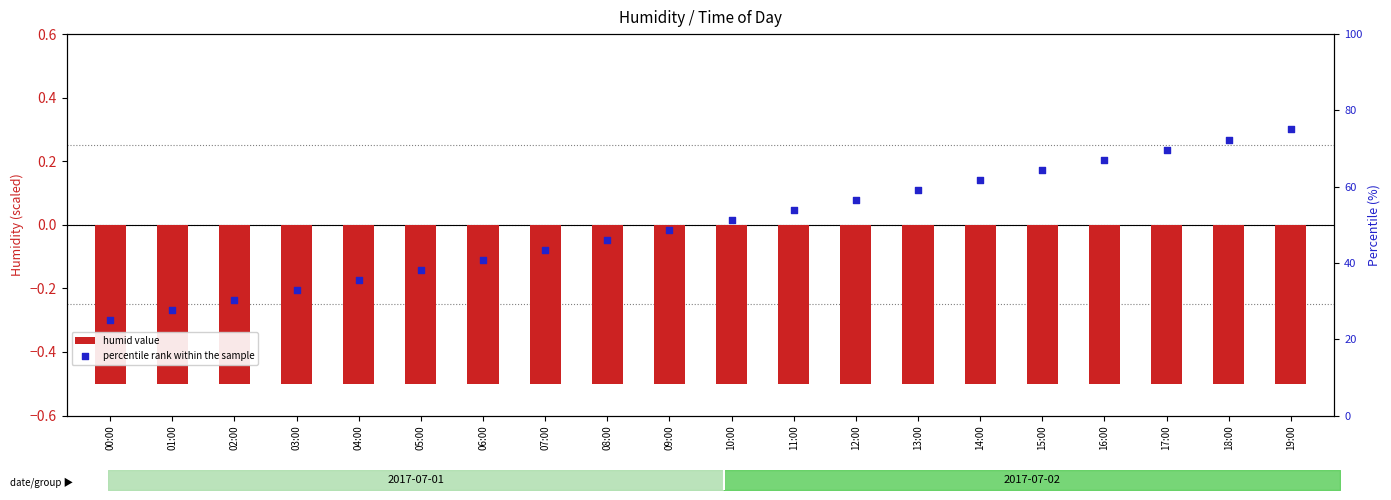

Which series contains the lowest Y value?

humid value